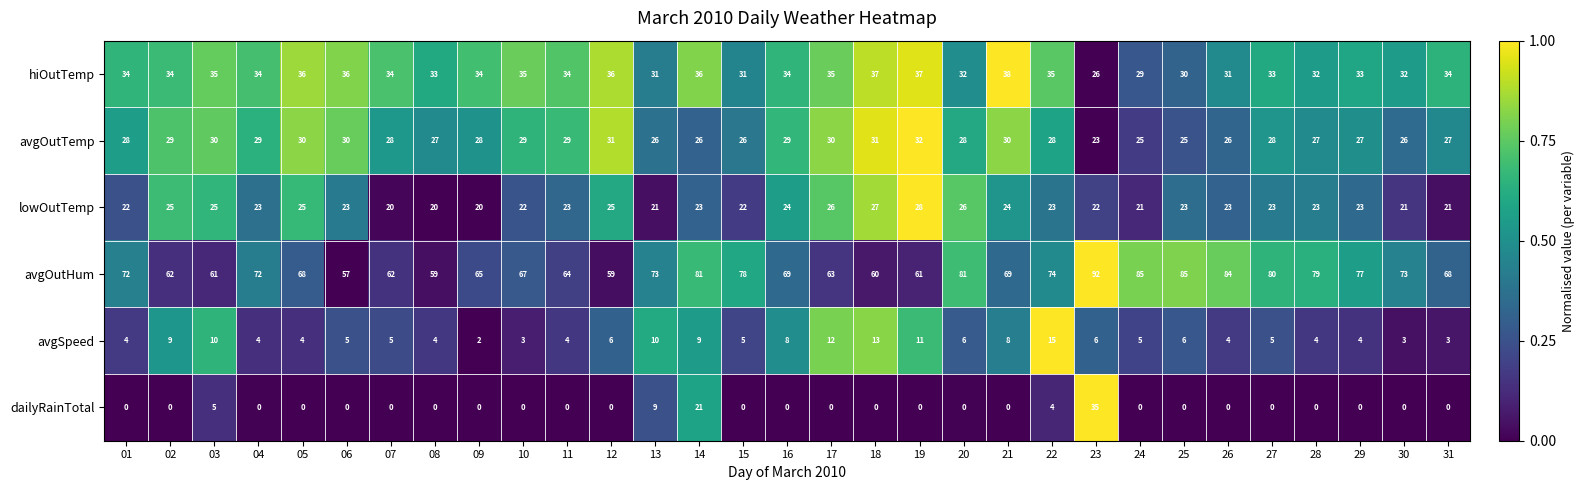

At which label does dailyRainTotal reach its peak?

23